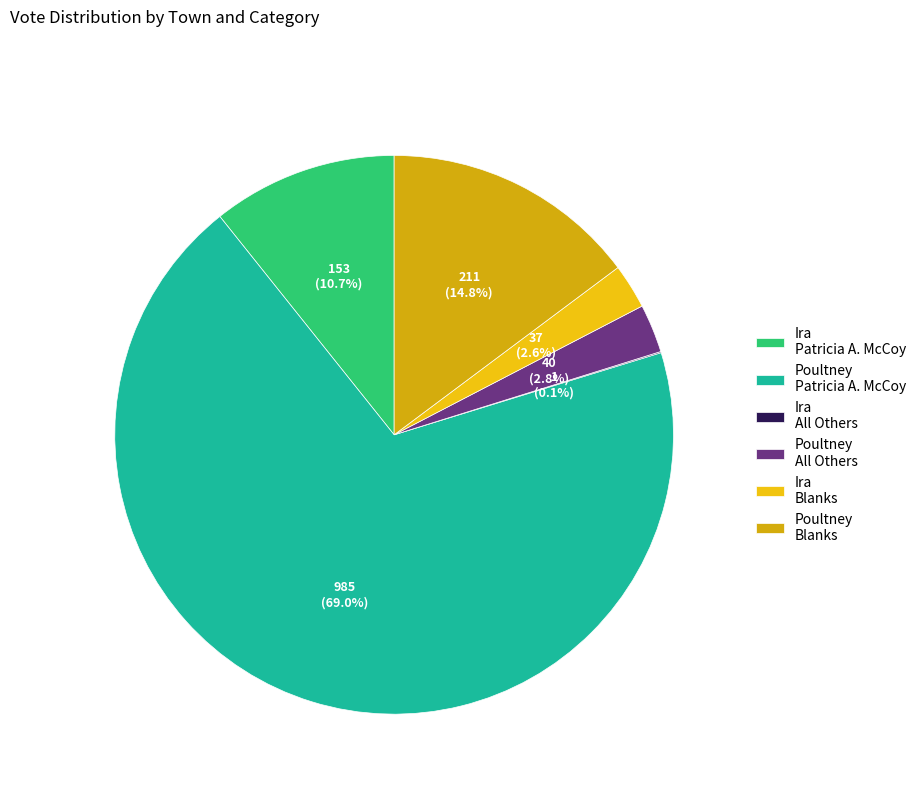

To the nearest percent, what is the difference between the largest and smallest slice percentages?

69%